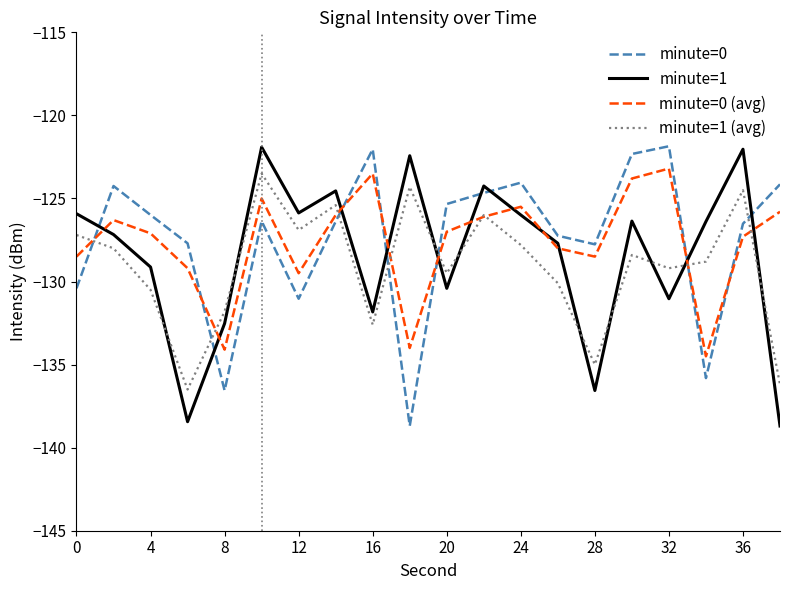

How many series are shown in this chart?

4